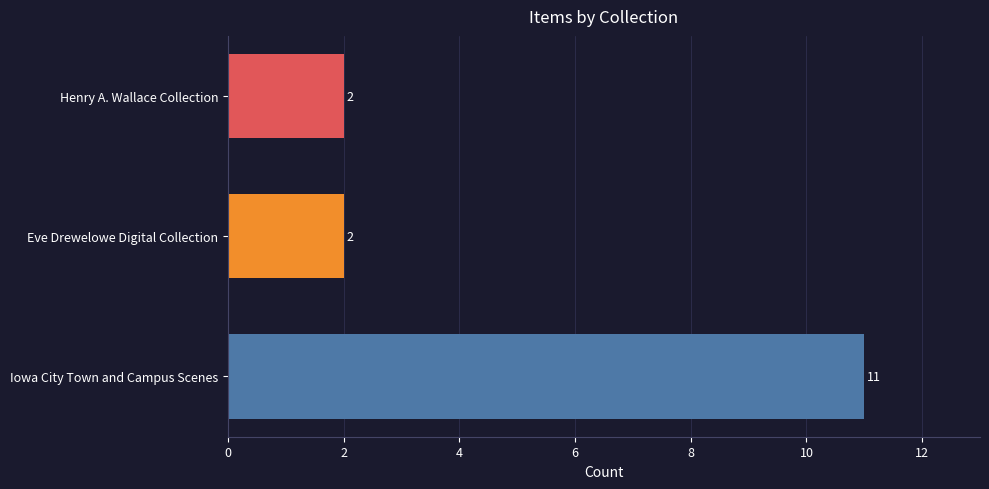

What is the change in value from Iowa City Town and Campus Scenes to Eve Drewelowe Digital Collection?

-9